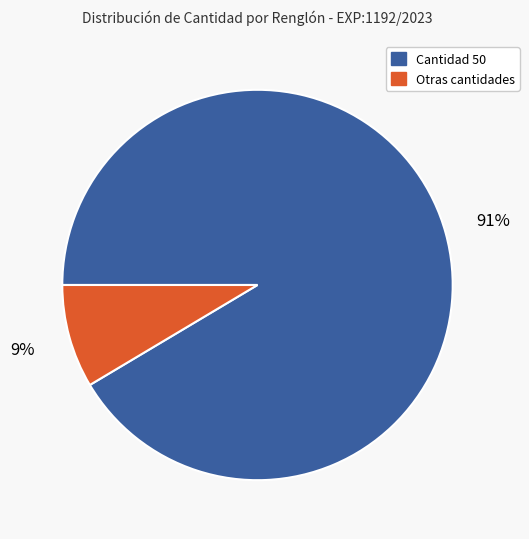

Does any single category account for the majority?

Yes